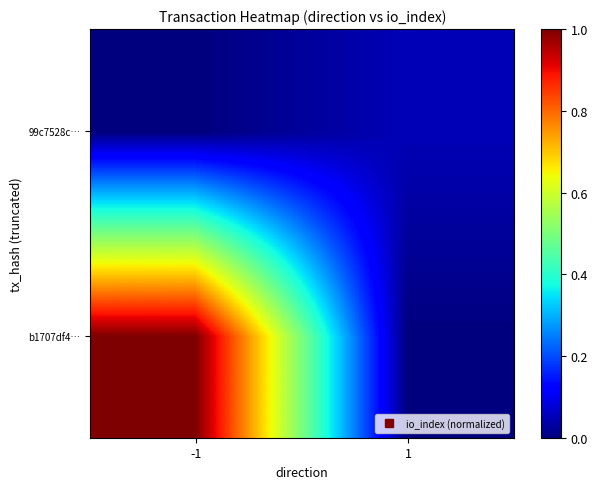

What is the spread (max minus min) of values at 1?

0.1